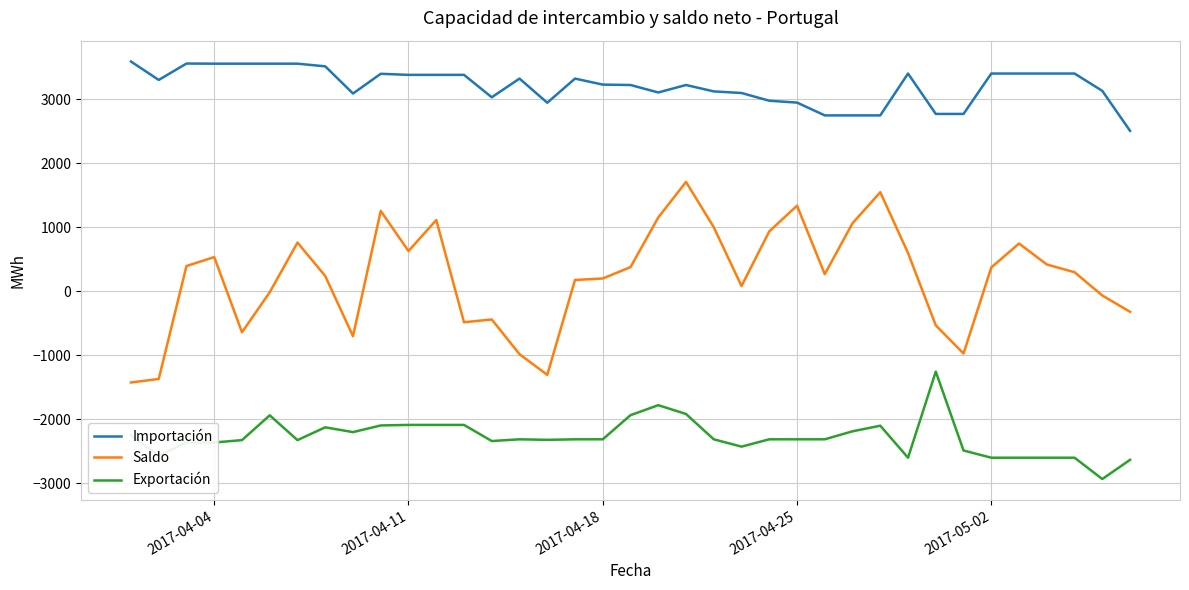

What is the difference between the maximum and minimum values in the Saldo series?

3134.1